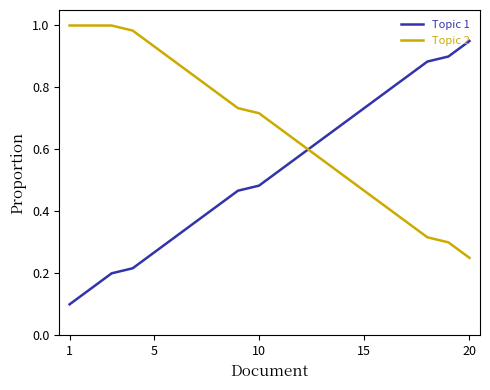

Which series has the largest total across all categories?

Topic 2